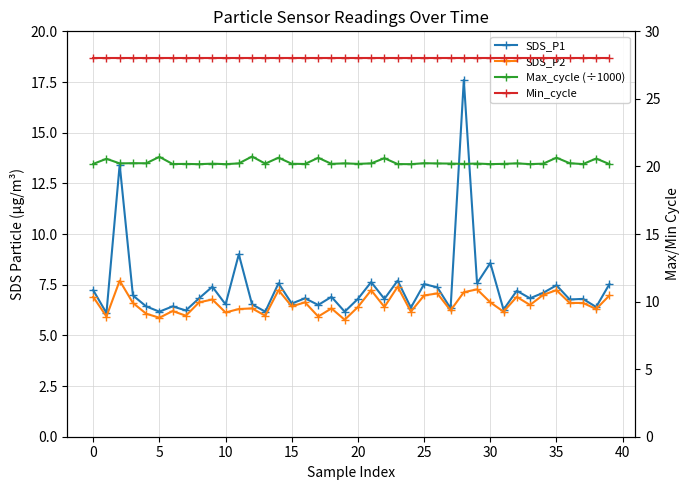

At how many categories does at least one series exceed 17?

40